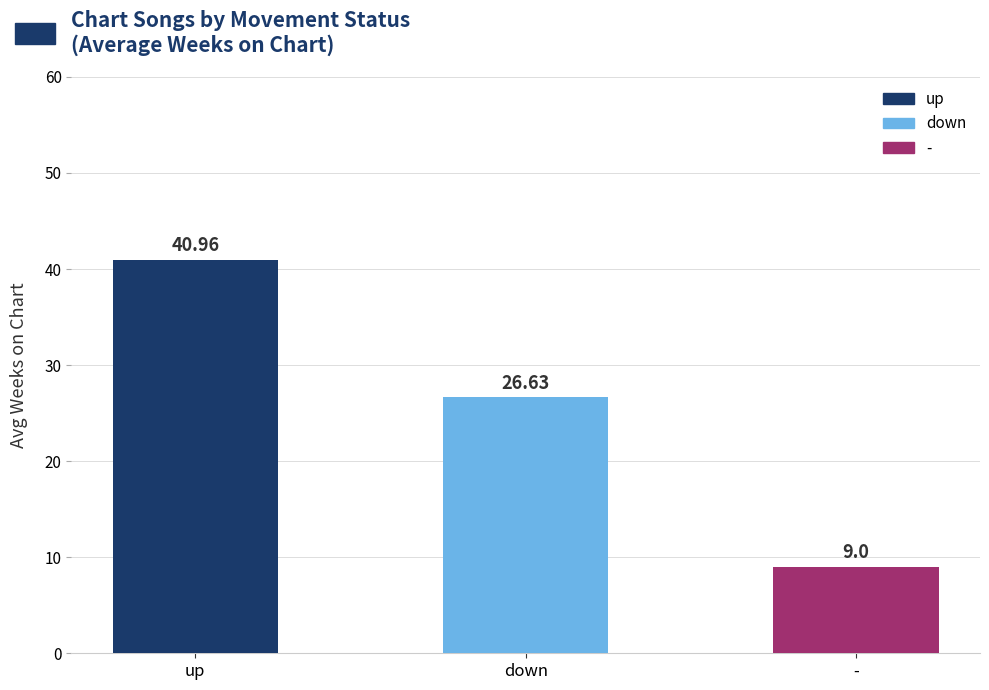

What is the change in value from up to down?

-14.3